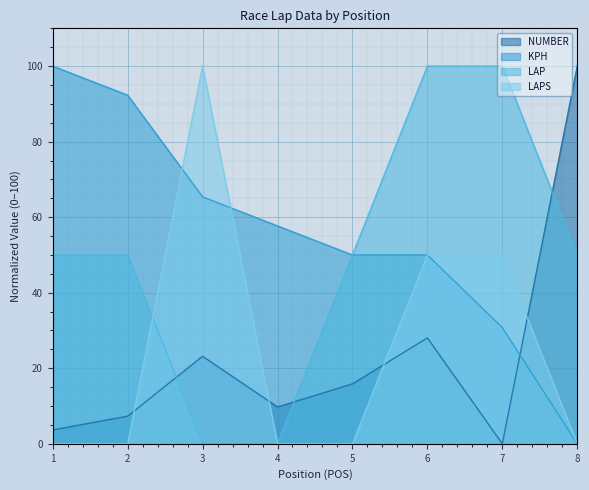

At how many categories does at least one series exceed 4?

8